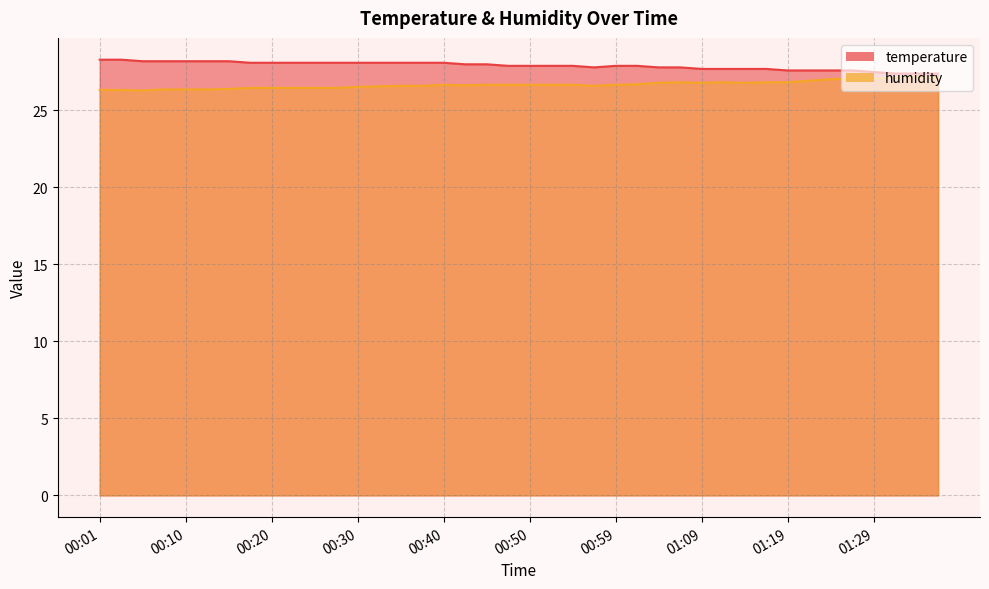

What is the label of the 12th point from the right?

01:09